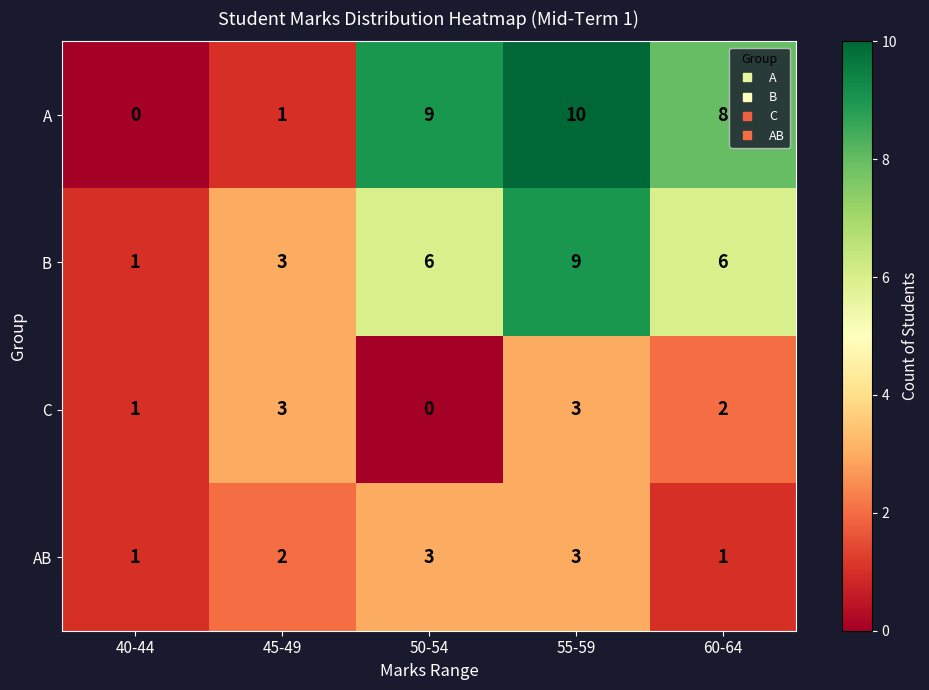

The C series shows 3 at 45-49. True or false?

True